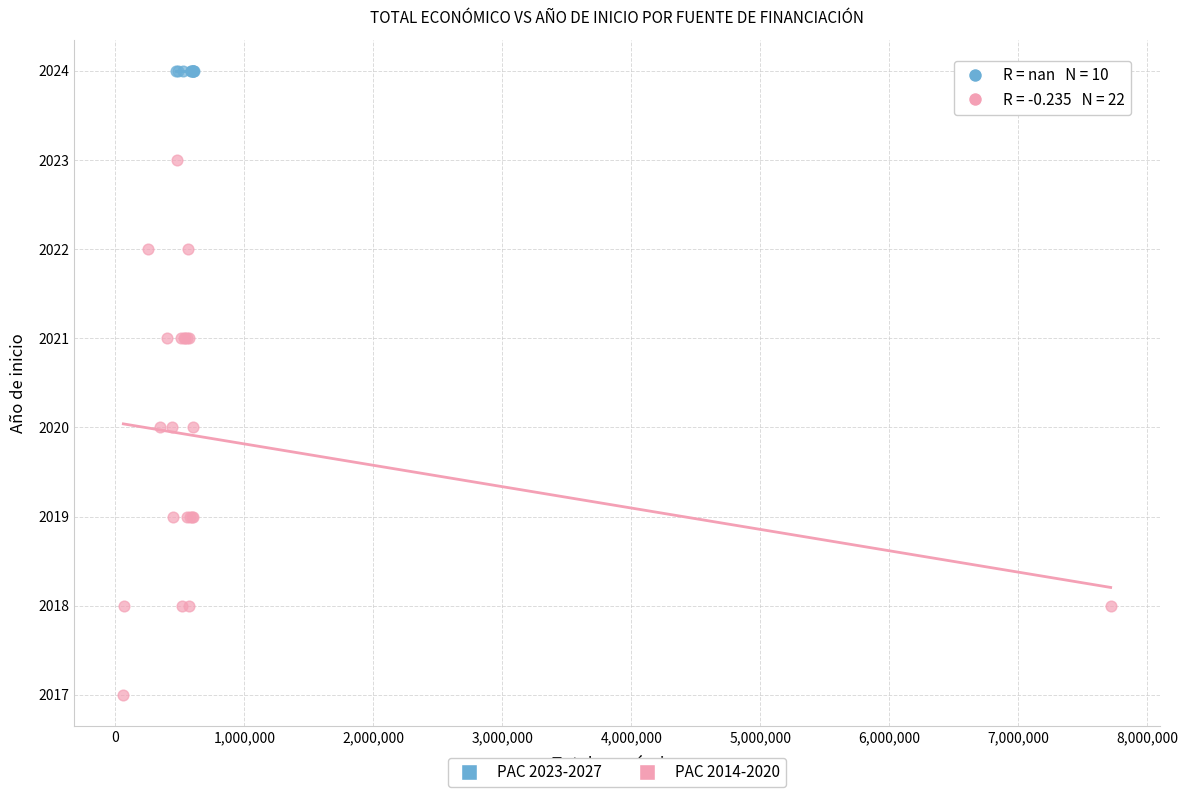

Which series contains the lowest Y value?

PAC 2014-2020